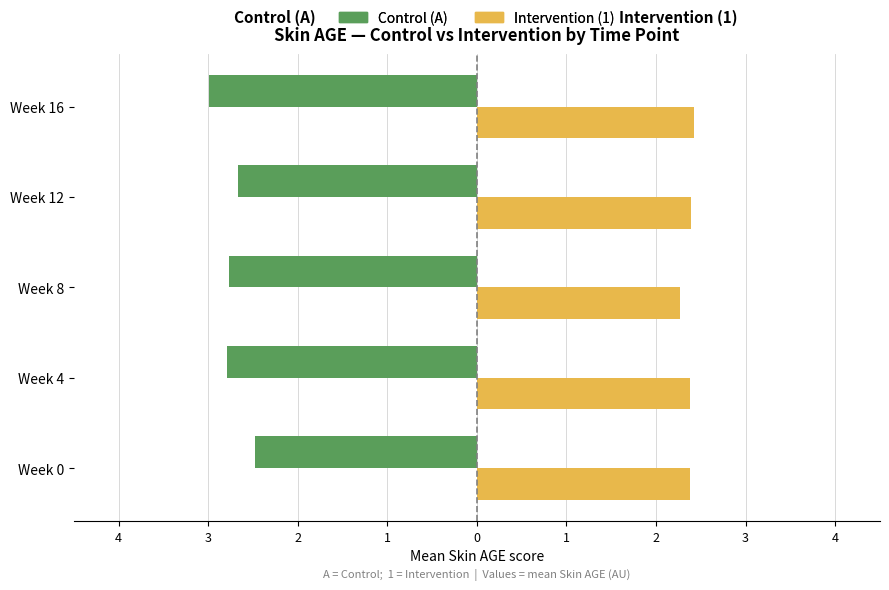

What are all the series names shown in the legend?

Control (A), Intervention (1)